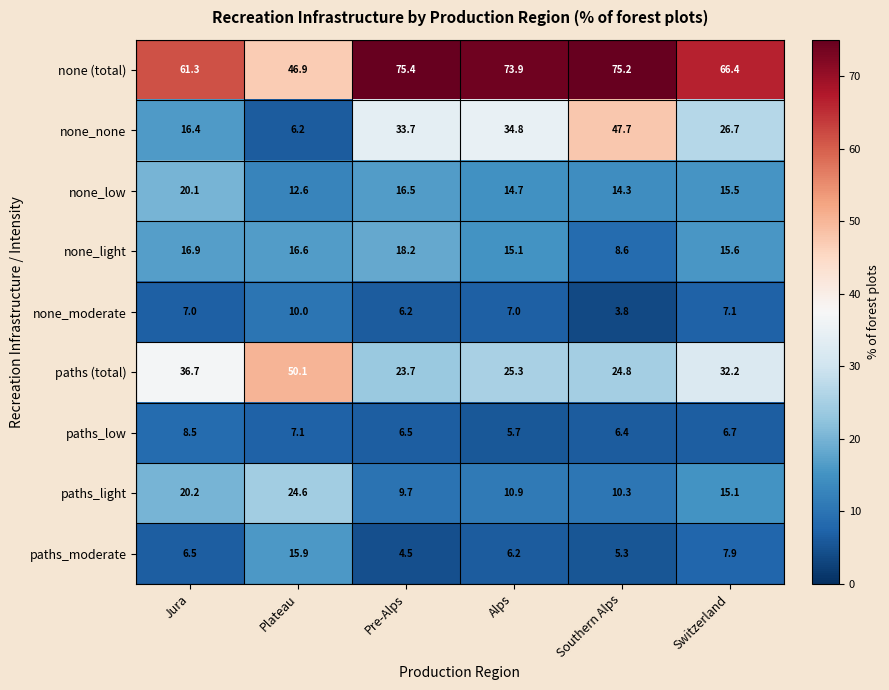

What is the difference between the second highest and minimum values in the paths_moderate series?

3.4